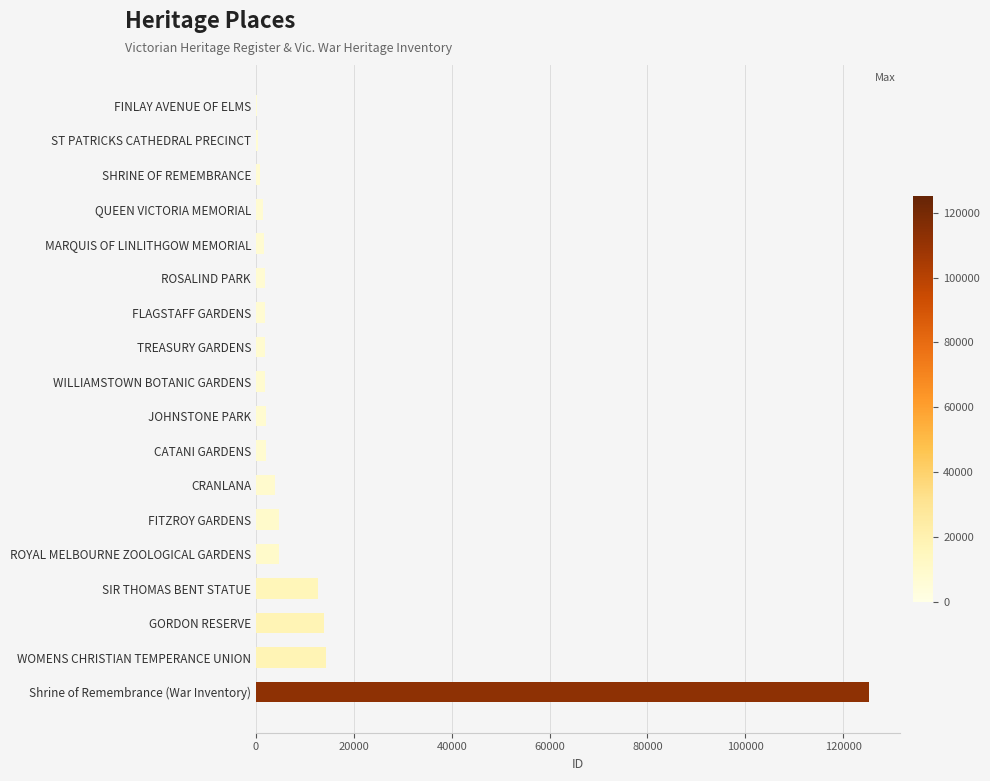

The chart shows a value of 24802 at WOMENS CHRISTIAN TEMPERANCE UNION. True or false?

False